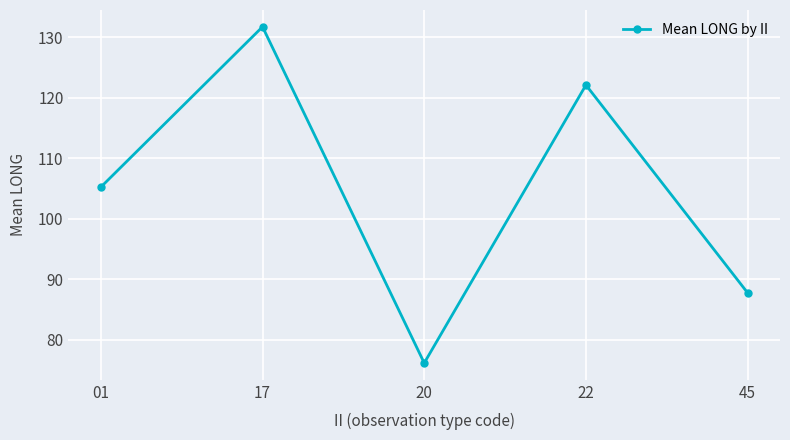

What is the change in value from 22 to 45?

-34.4